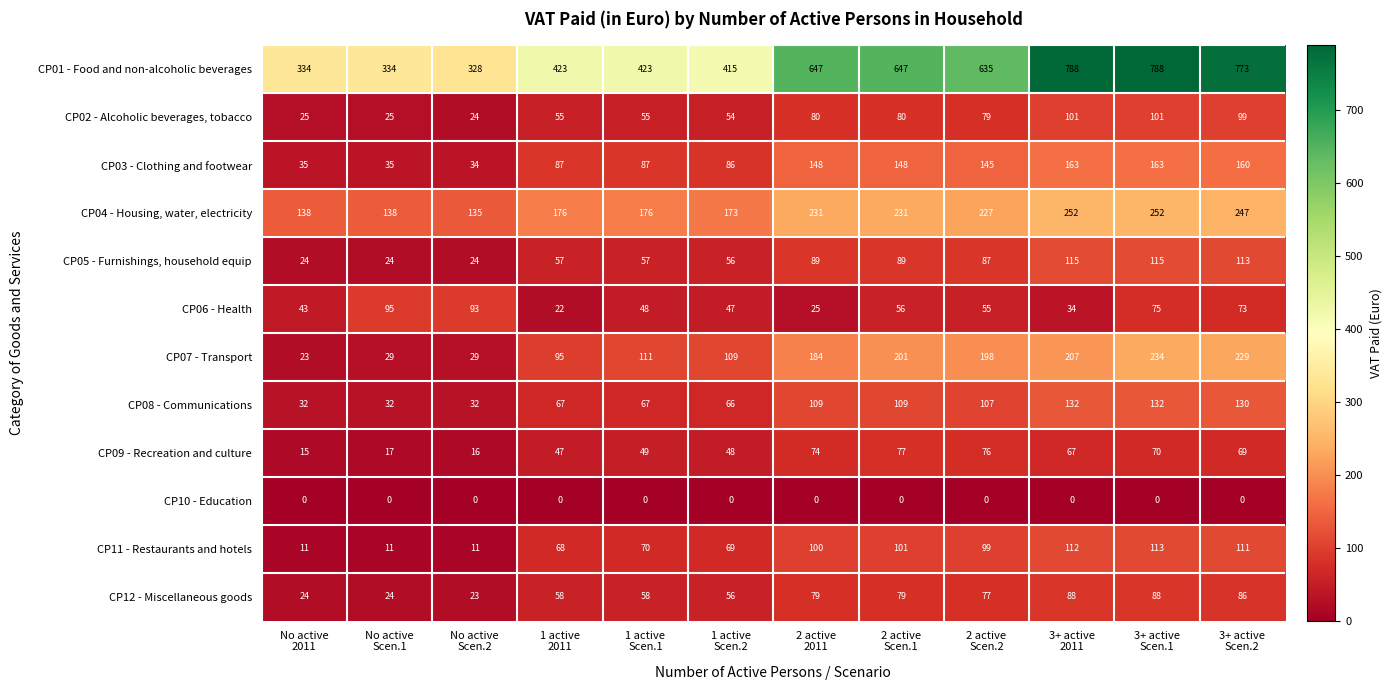

At how many categories does at least one series exceed 313?

12